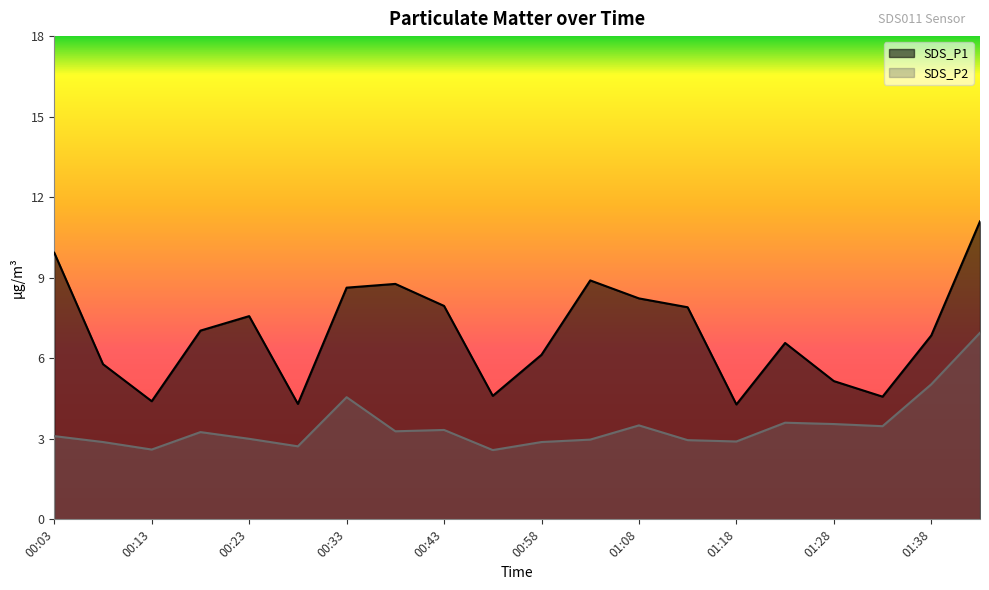

Where does the SDS_P2 series first go above 3?

00:03